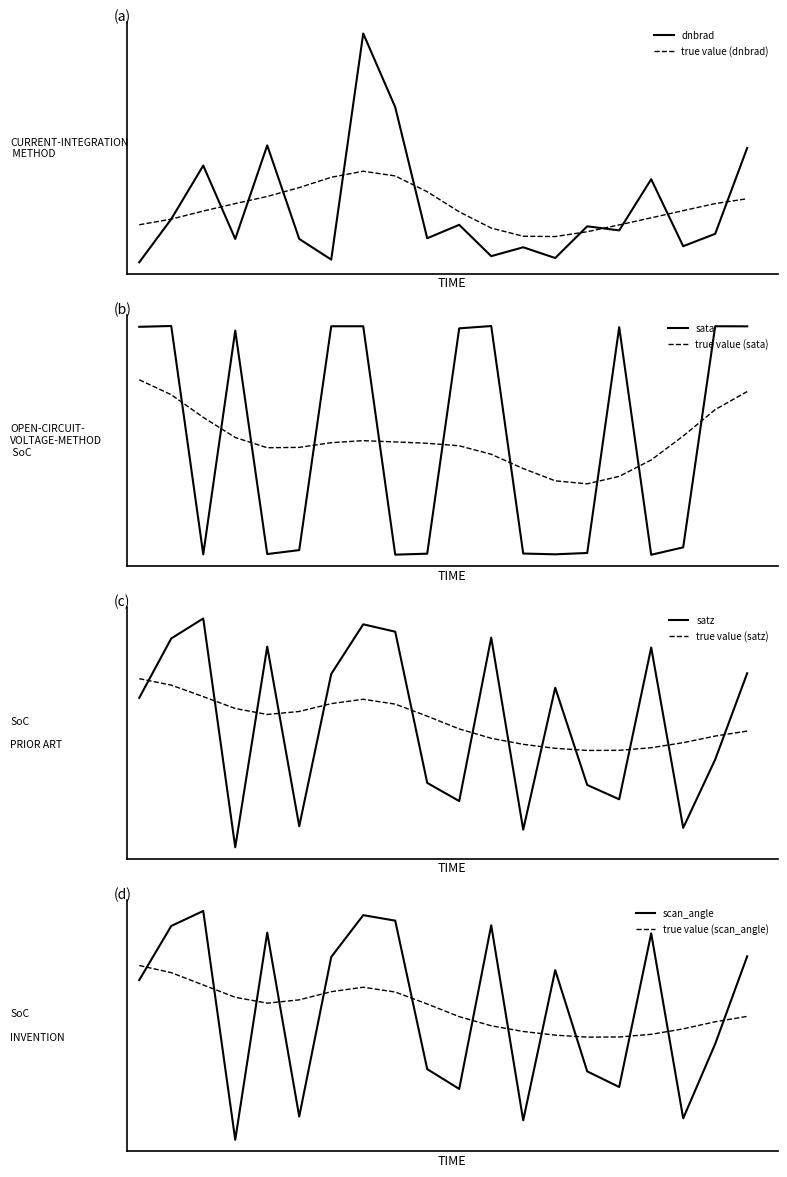

Between 4193 and 4238, which series saw the biggest shift?

sata